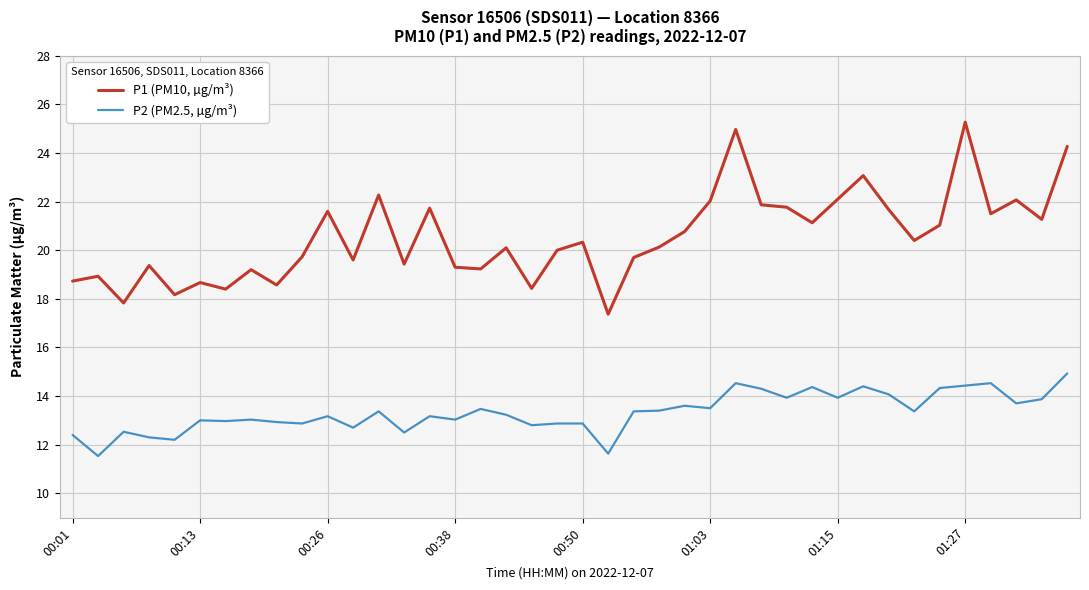

What is the difference between the maximum and minimum values in the P1 (PM10, µg/m³) series?

7.9